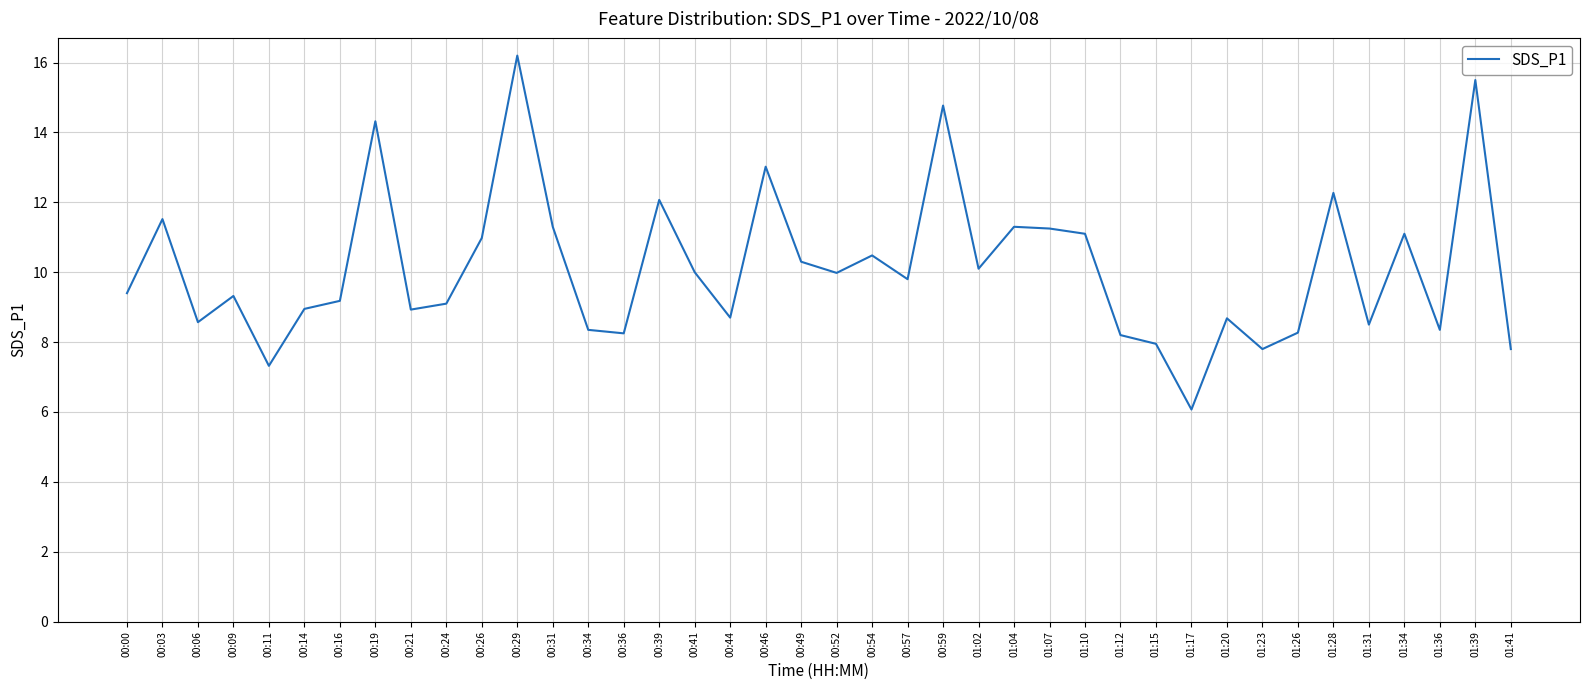

Read the value at 00:03.

11.5